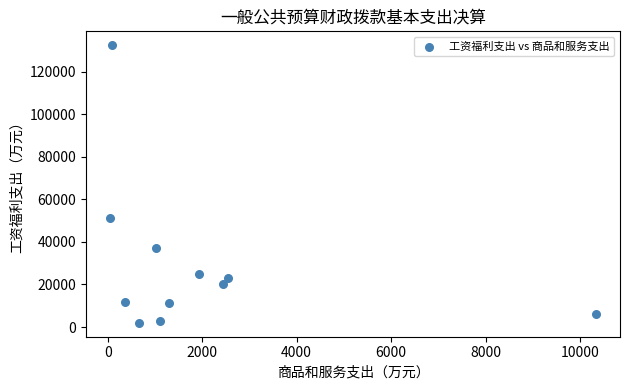

What is the range of Y values (max minus min)?

130458.4